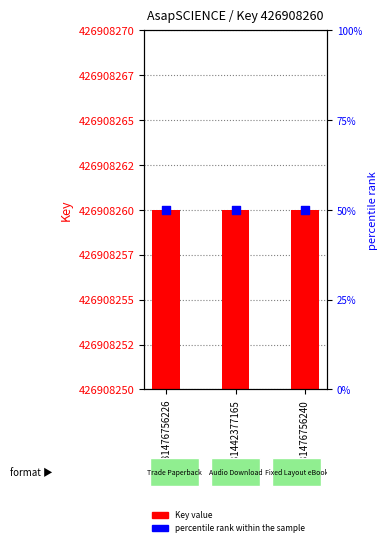

What are all the series names shown in the legend?

Key value, percentile rank within the sample